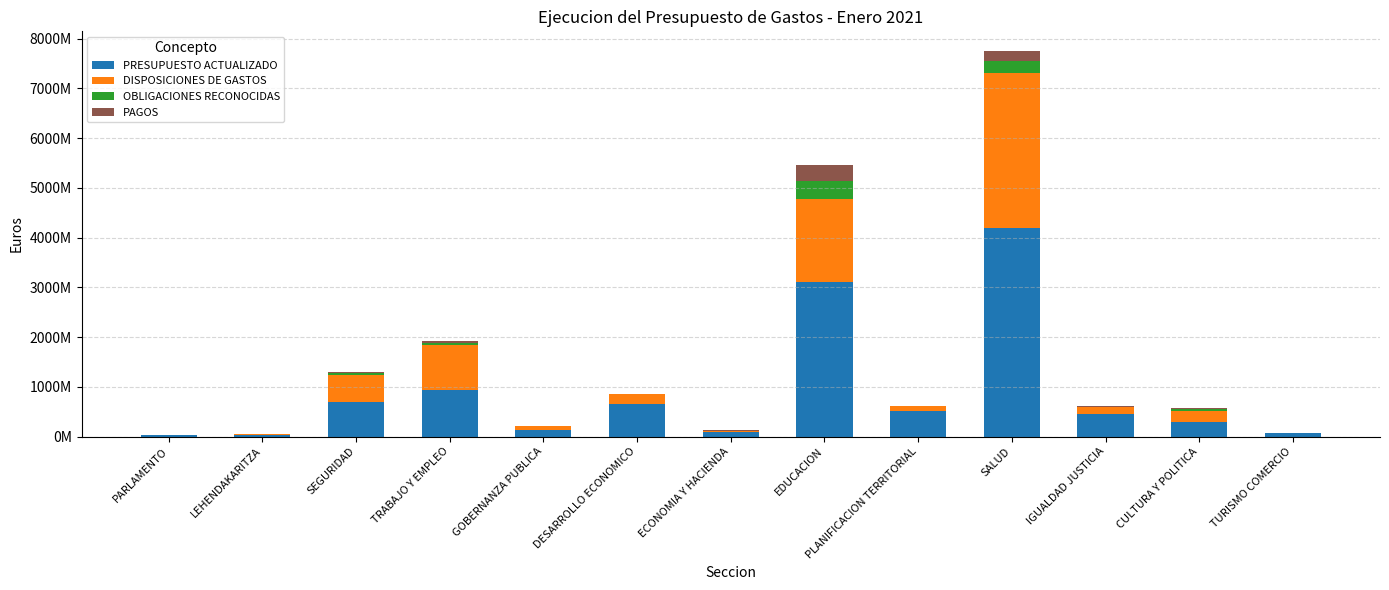

Which series has the largest total across all categories?

PRESUPUESTO ACTUALIZADO